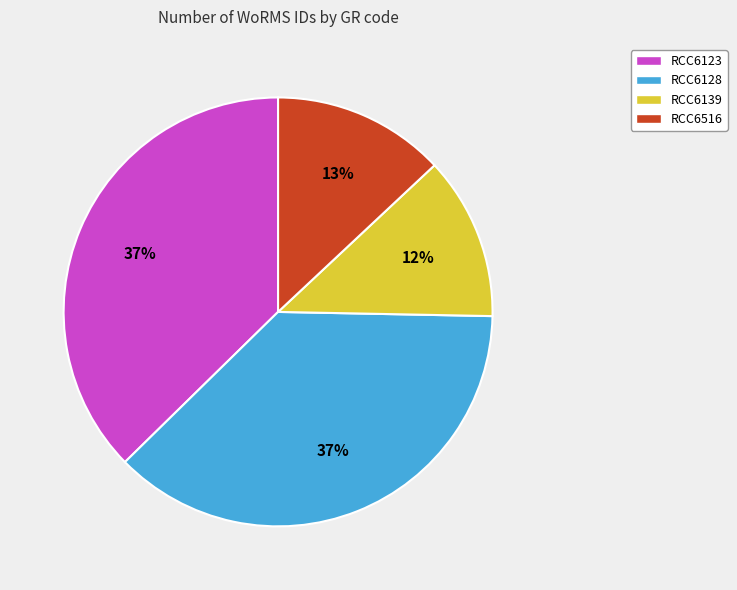

What is the smallest slice in the pie chart?

RCC6139